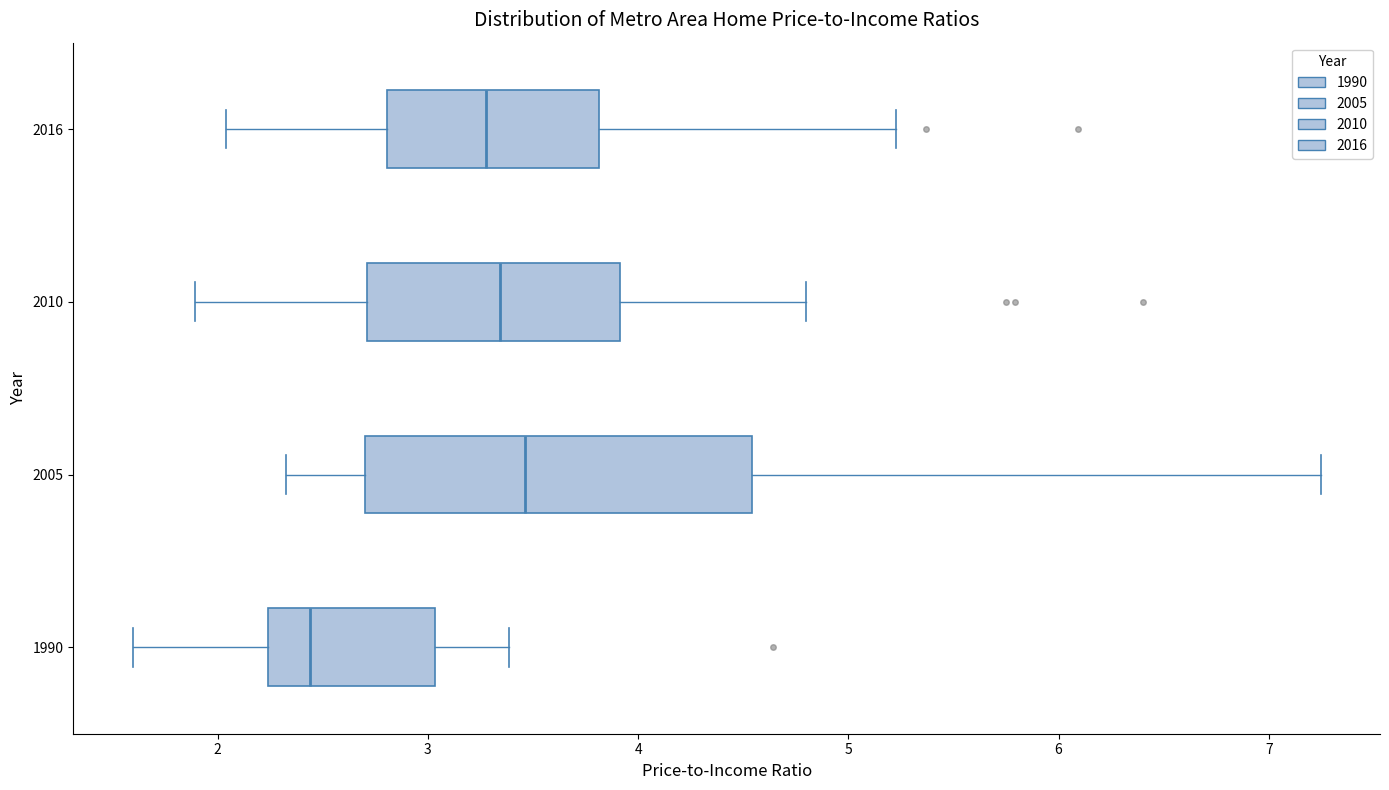

Comparing the boxes themselves (not the whiskers), which one is the widest?

2005